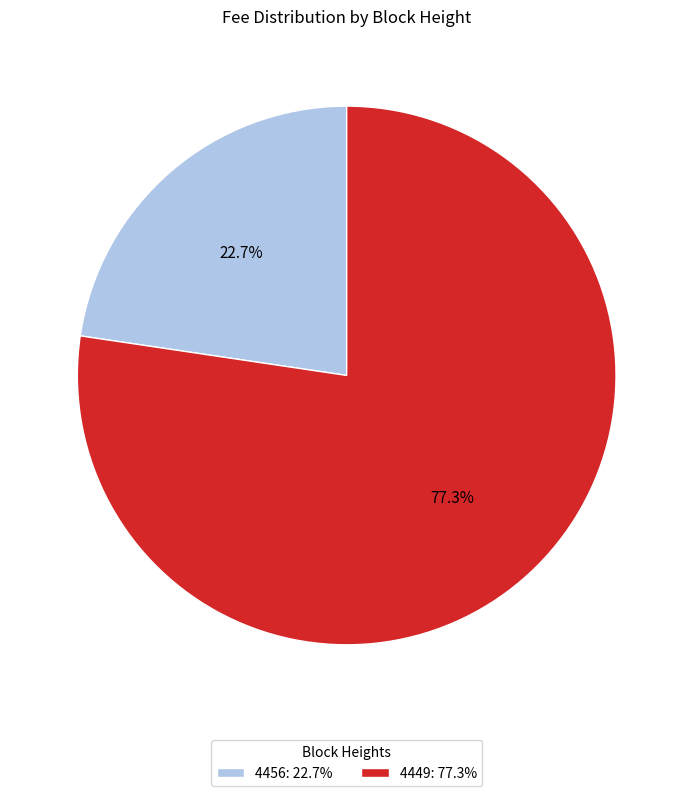

Which slice is the largest?

4449